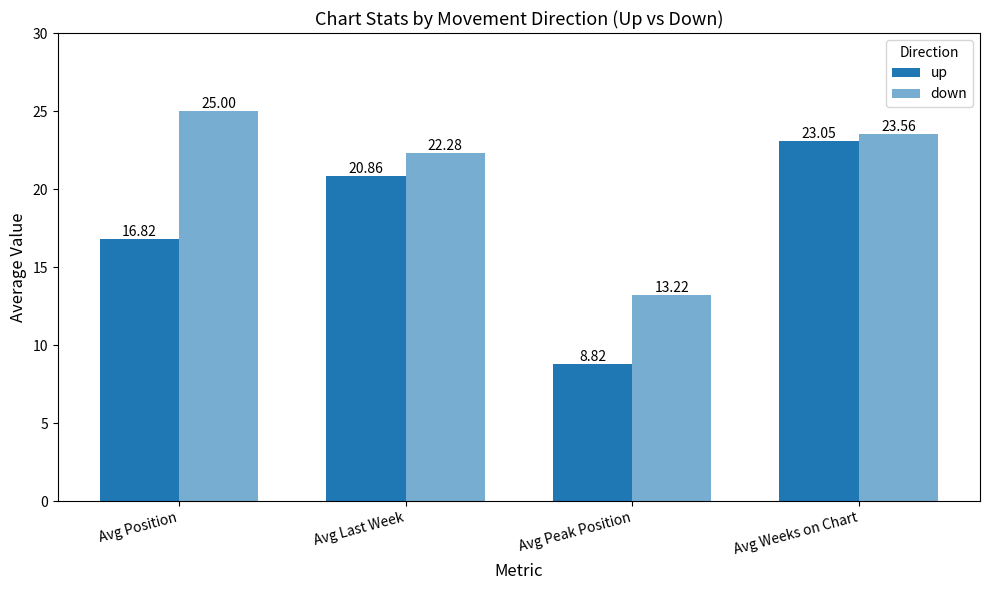

Which series changed the most between Avg Position and Avg Peak Position?

down